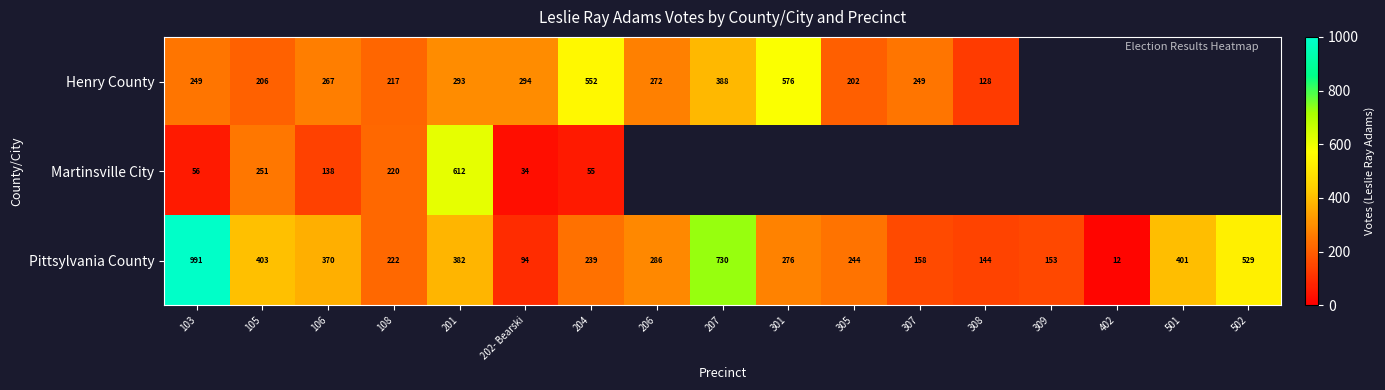

True or false: Martinsville City has a value of 137 at 105.

False